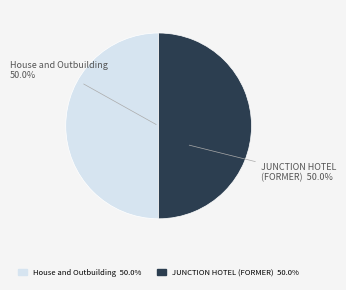

To the nearest percent, what percentage of the pie is JUNCTION HOTEL (FORMER)?

50%